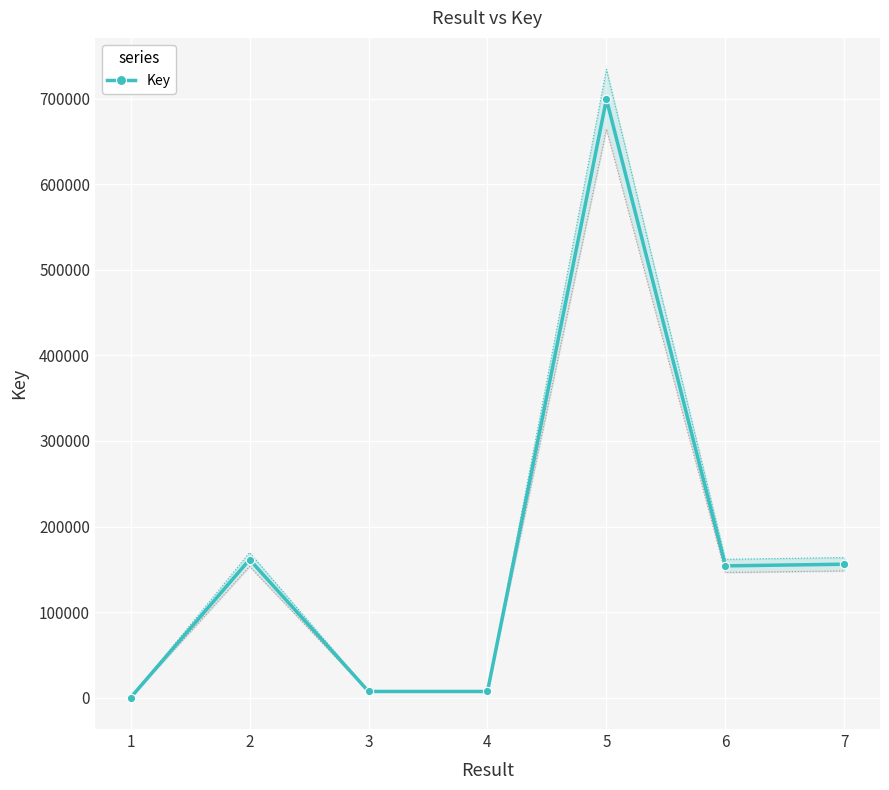

Is it true that the value at 2 is 34963?

False